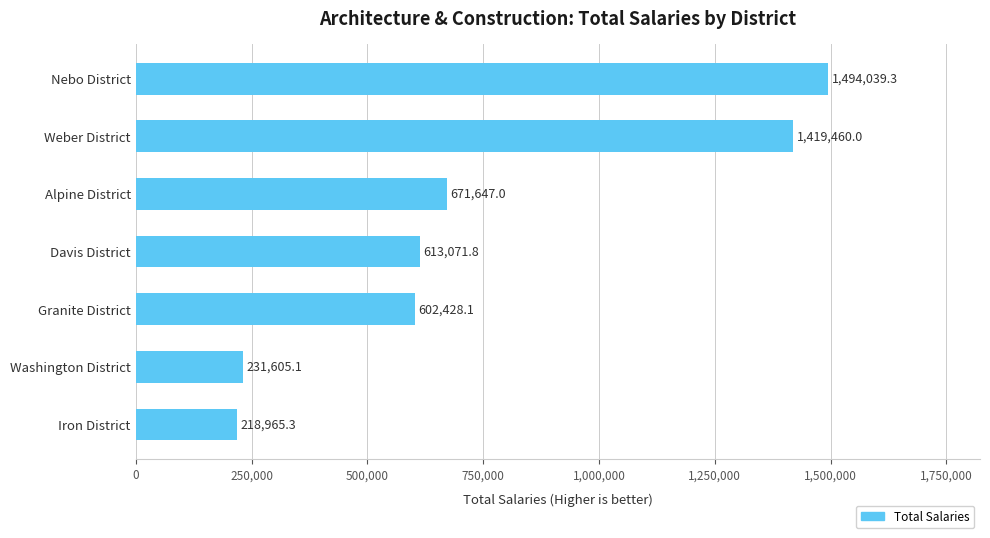

Reading bottom to top, extract all data points from this chart.

218965.3	231605.1	602428.1	613071.8	671647.0	1419460.0	1494039.3